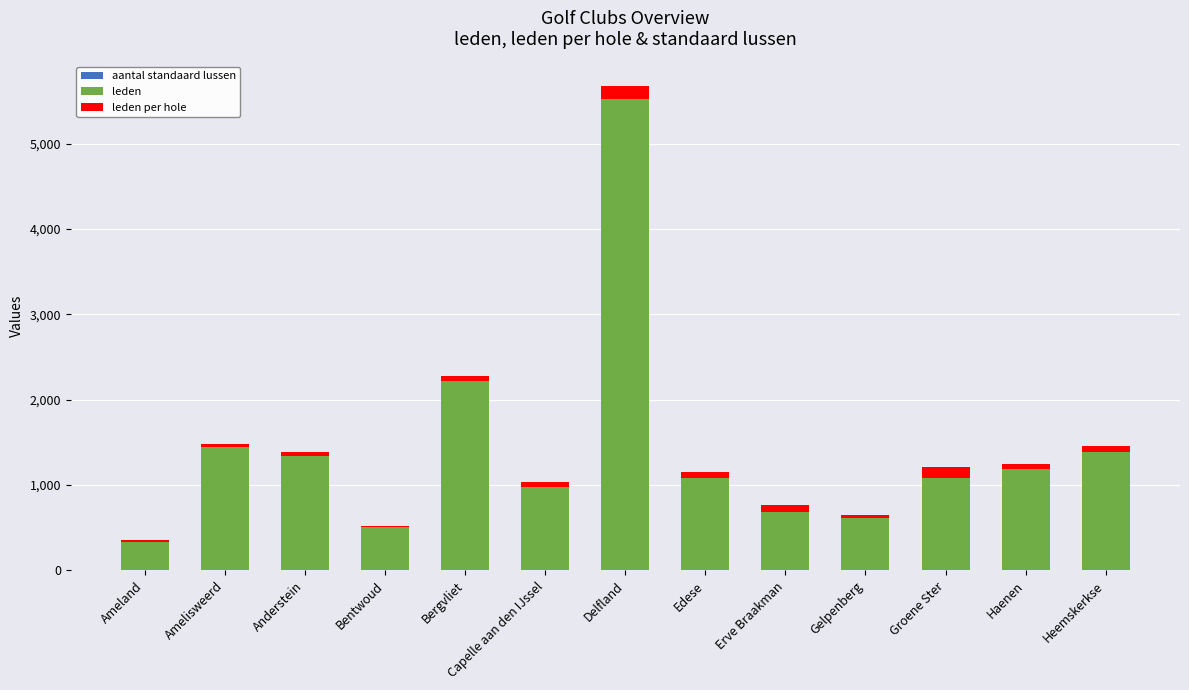

At which category is the sum across all series the highest?

Delfland